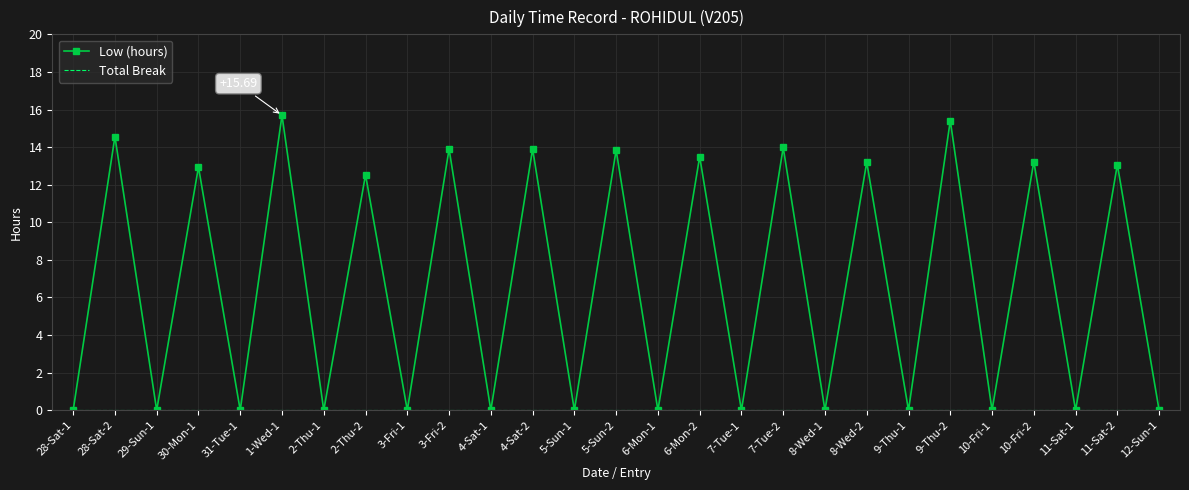

Which series has the largest total across all categories?

Low (hours)